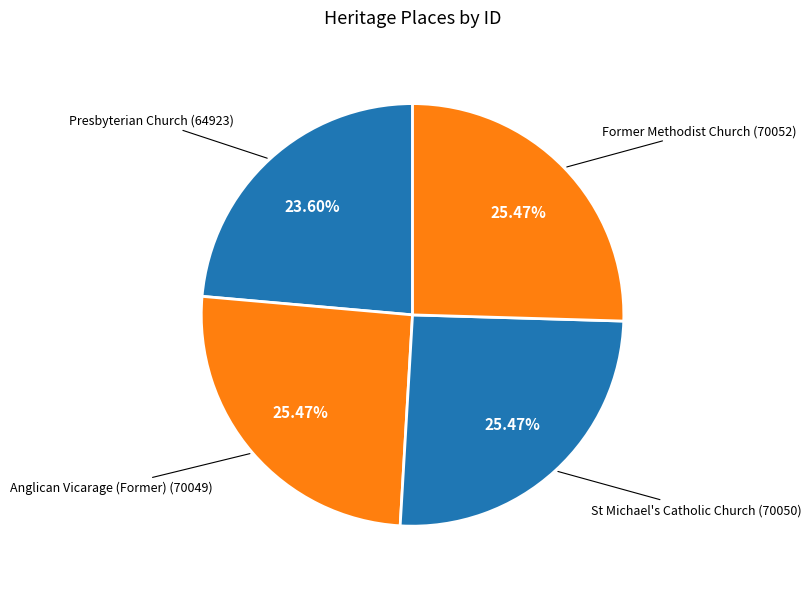

Which slice is the smallest?

Presbyterian Church